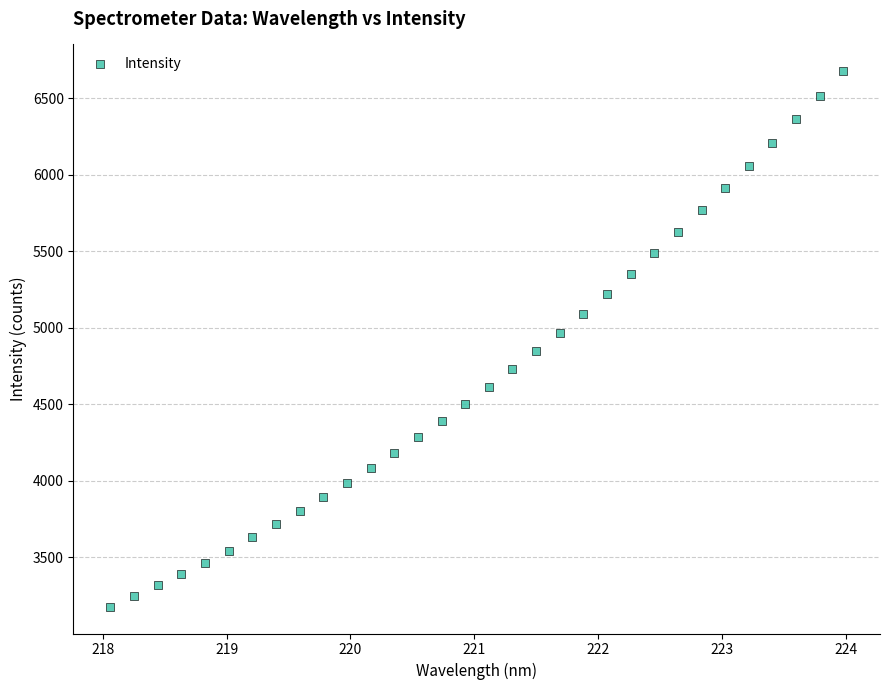

What is the range of X values (max minus min)?

5.9